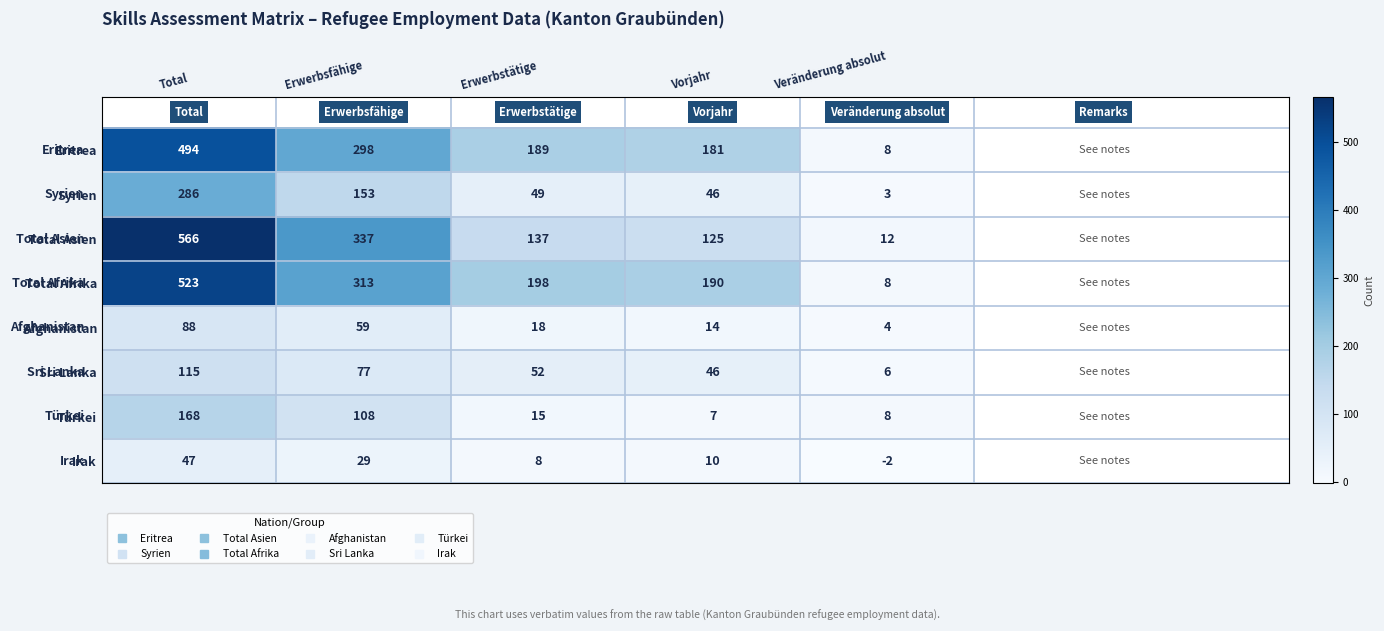

What is the spread (max minus min) of values at Vorjahr?

183